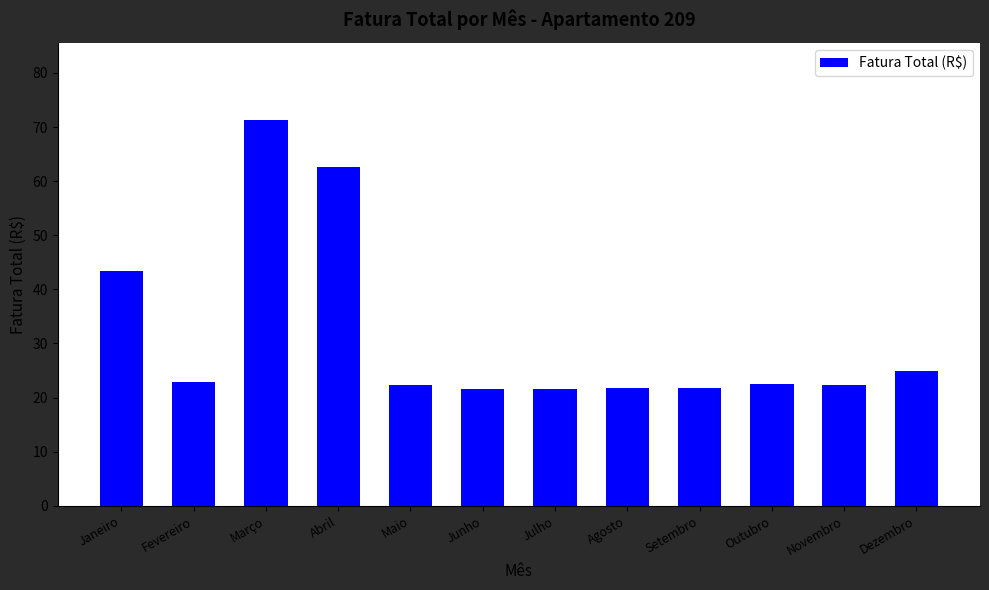

How many data points does each series have?

12